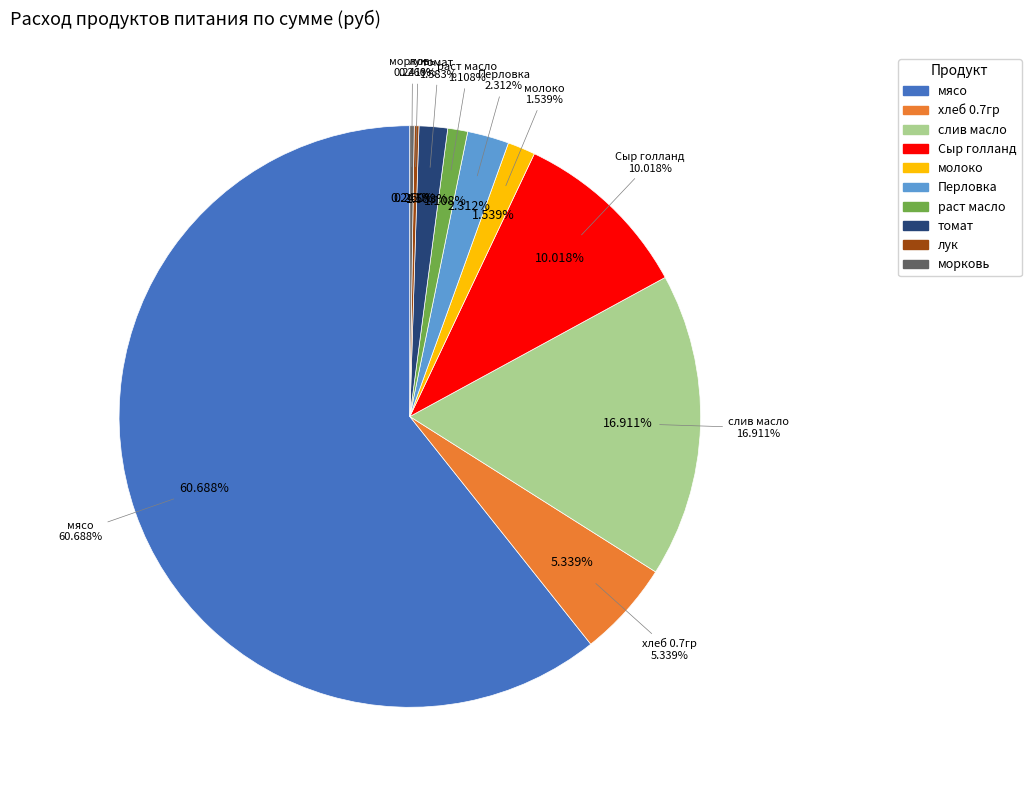

The раст масло slice represents 1% of the pie. True or false?

True